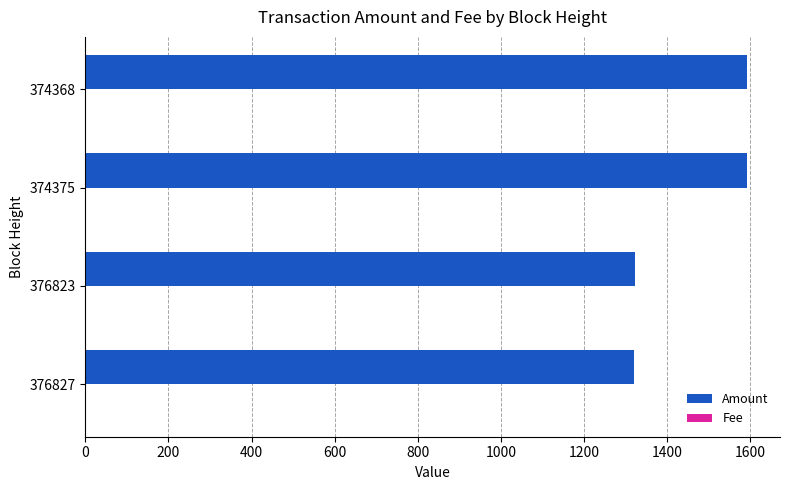

Which series has the largest range (max minus min)?

Amount